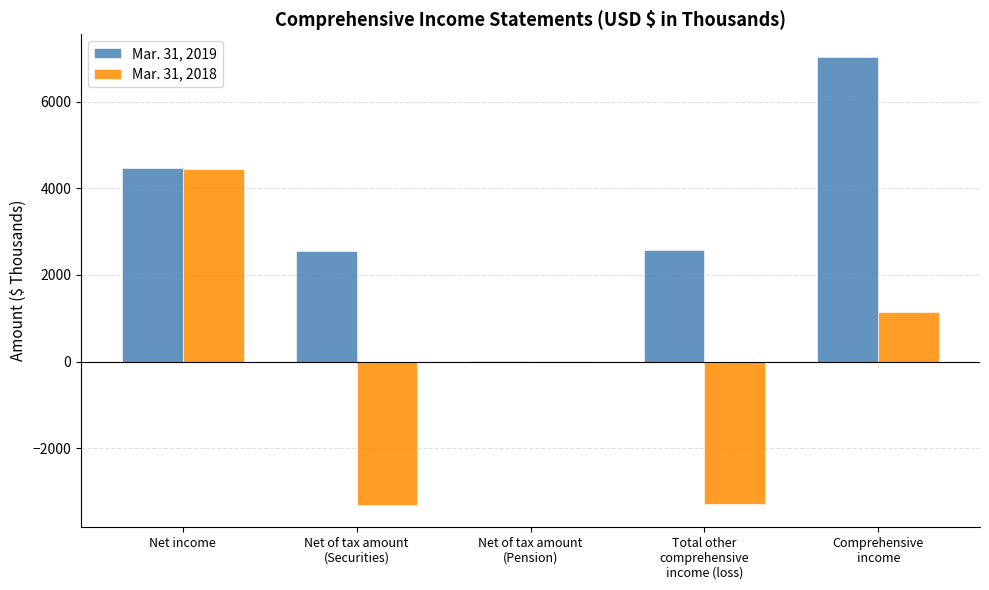

What is the total value across all series at Net income?

8907